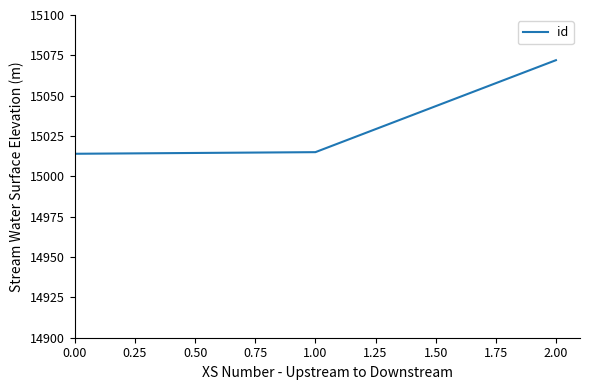

What is the average value?

15034